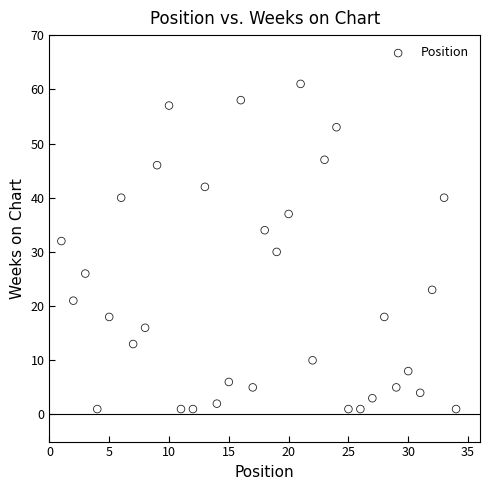

What is the range of X values (max minus min)?

33